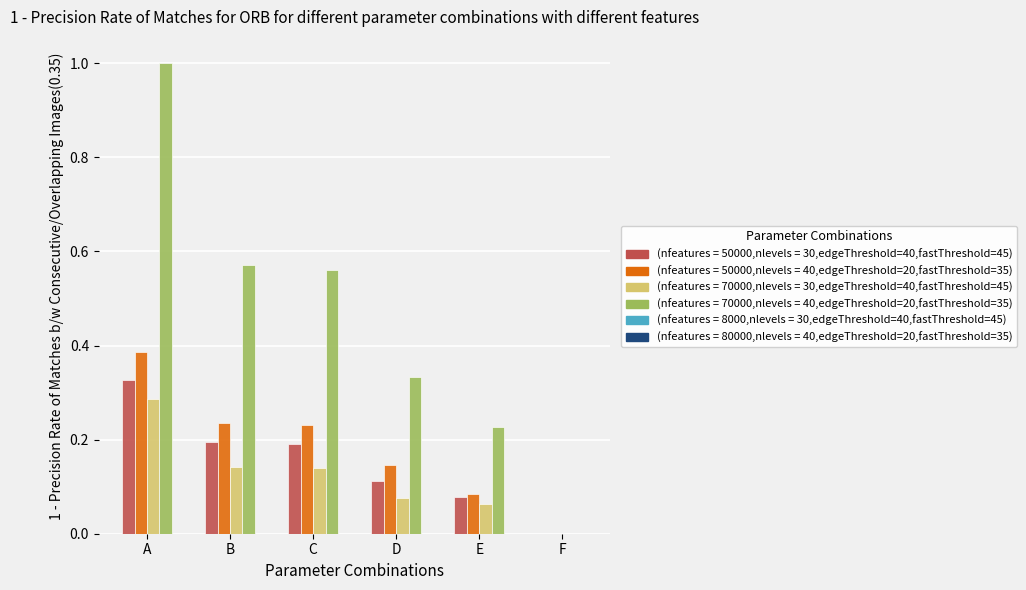

What is the greatest value displayed?

1.0